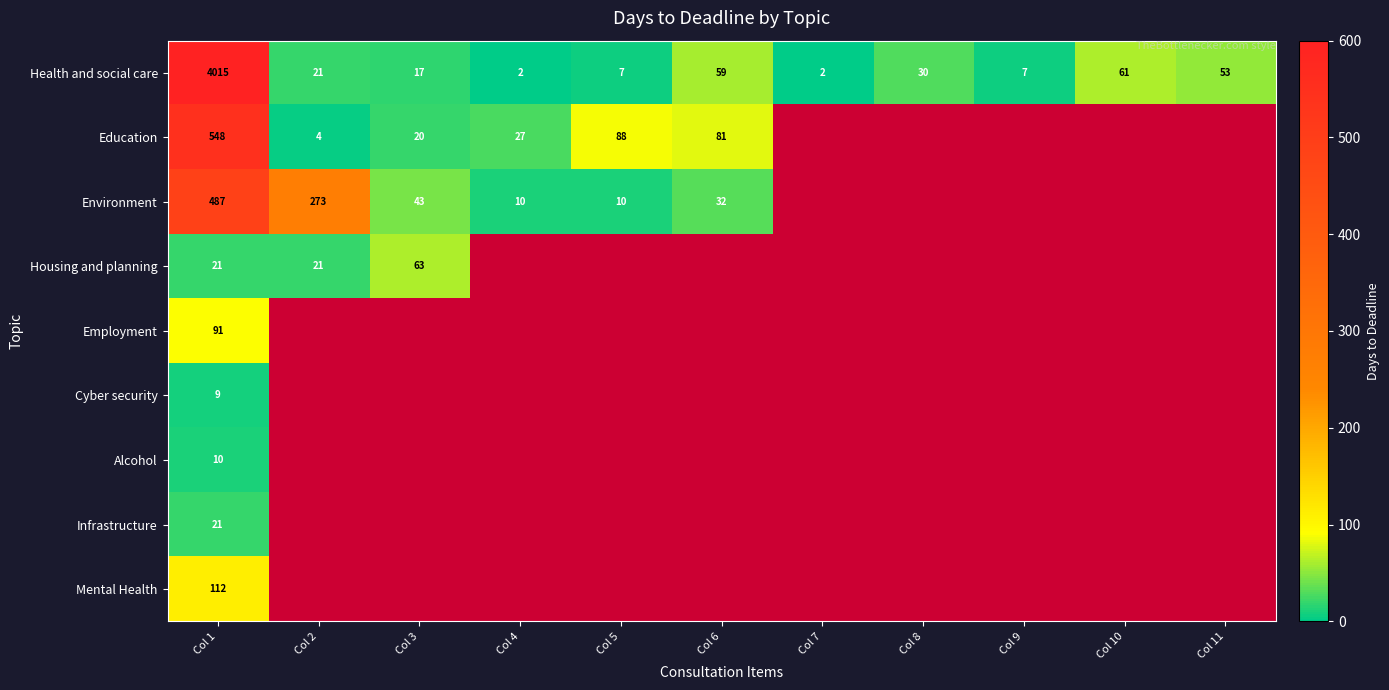

The value of Housing and planning at Col 3 is 102. True or false?

False